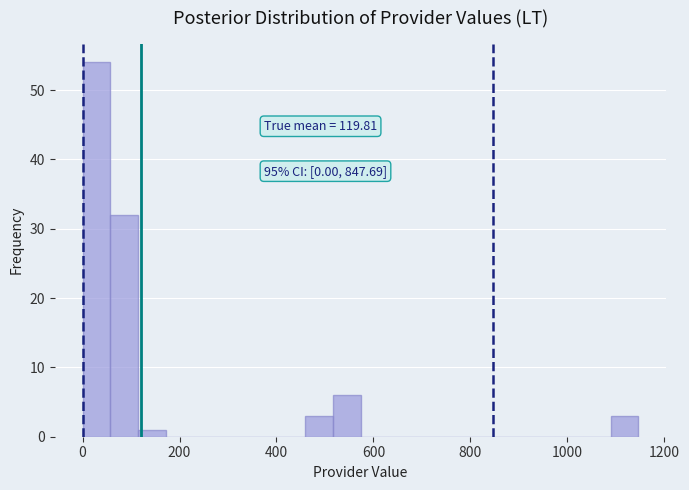

Read against the x-axis, roughly where is the centre of the tallest bar?

20